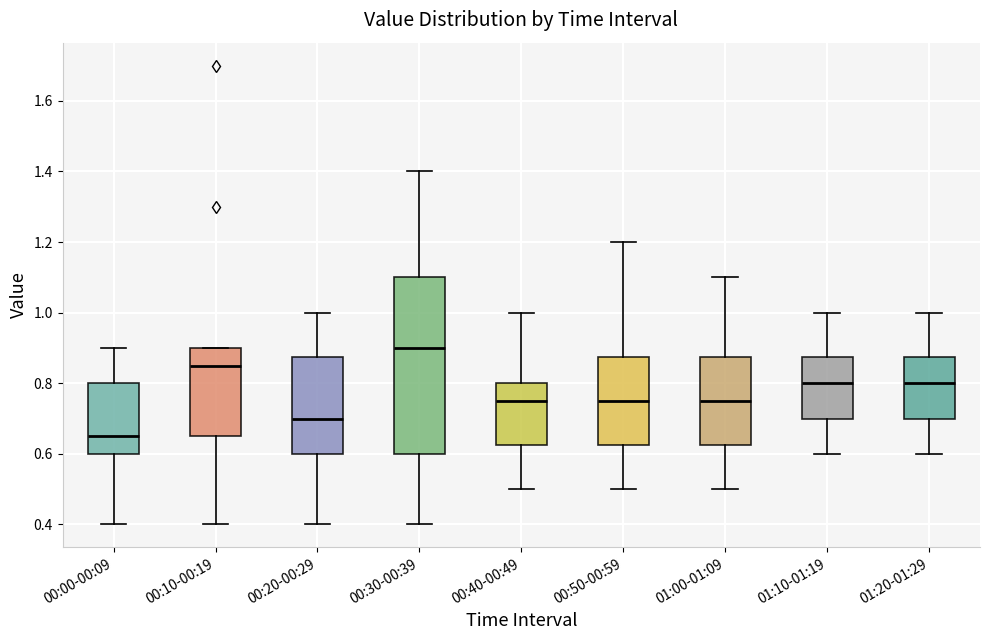

Which box's median line is the lowest?

00:00-00:09